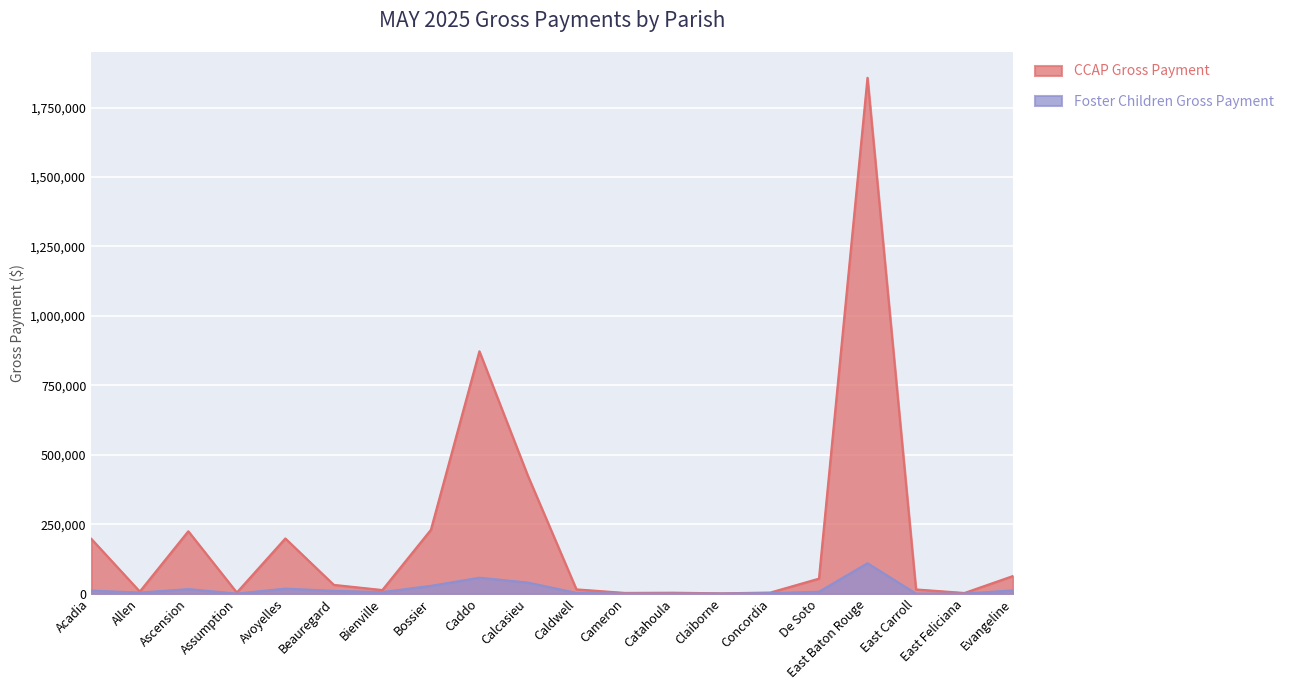

How many interior local valleys does the CCAP Gross Payment series have?

6